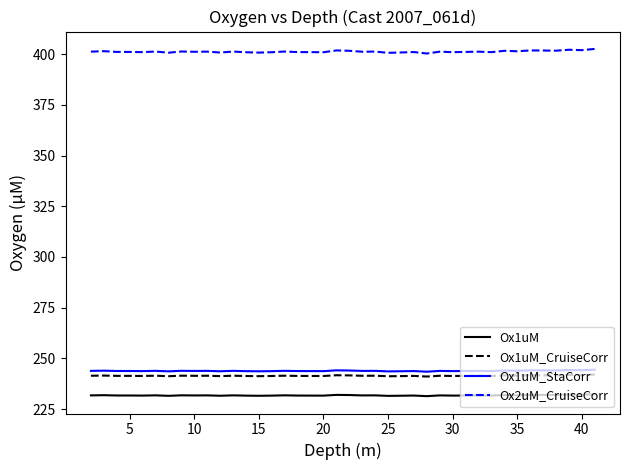

What is the difference between the maximum and minimum values in the Ox1uM_StaCorr series?

1.0